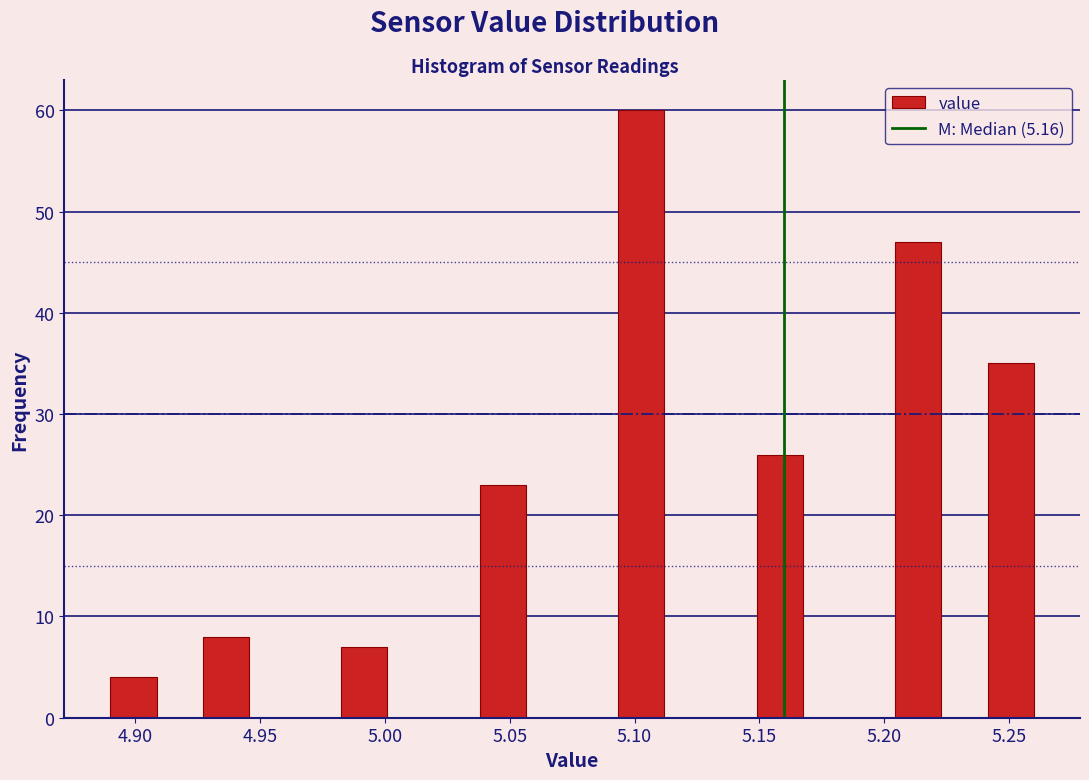

Read against the x-axis, roughly where is the centre of the tallest bar?

5.105